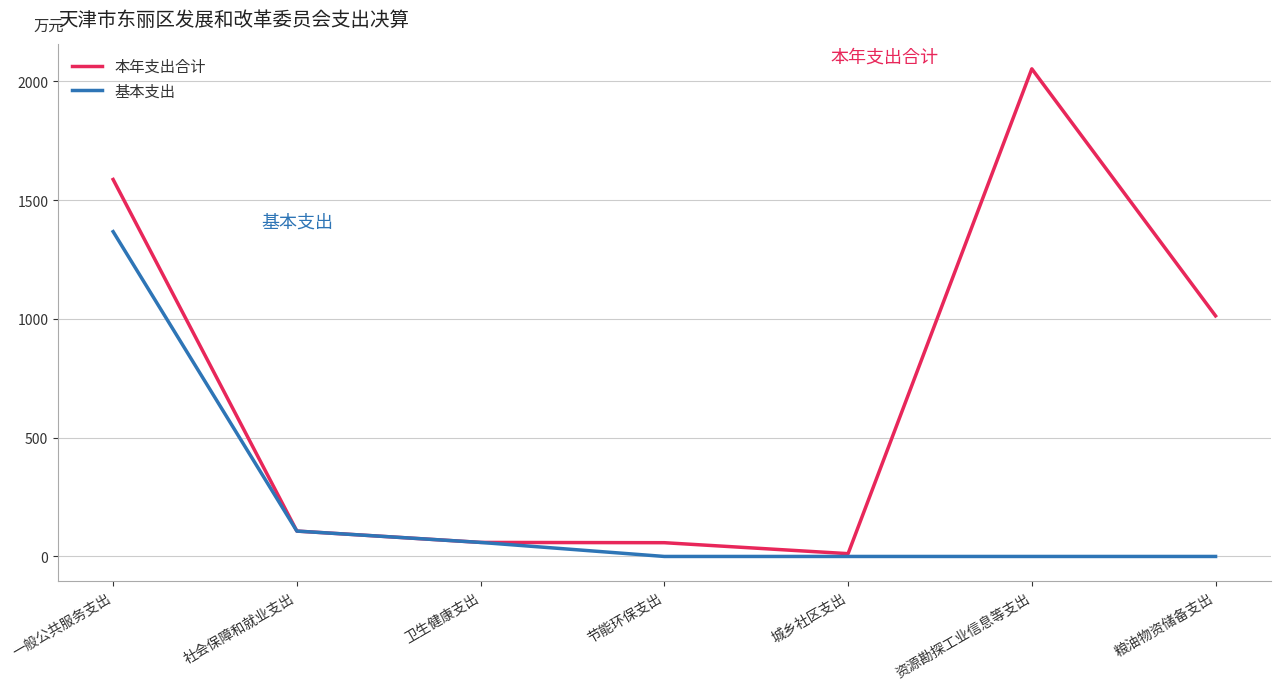

List the series in order of their peak value, highest first.

本年支出合计, 基本支出